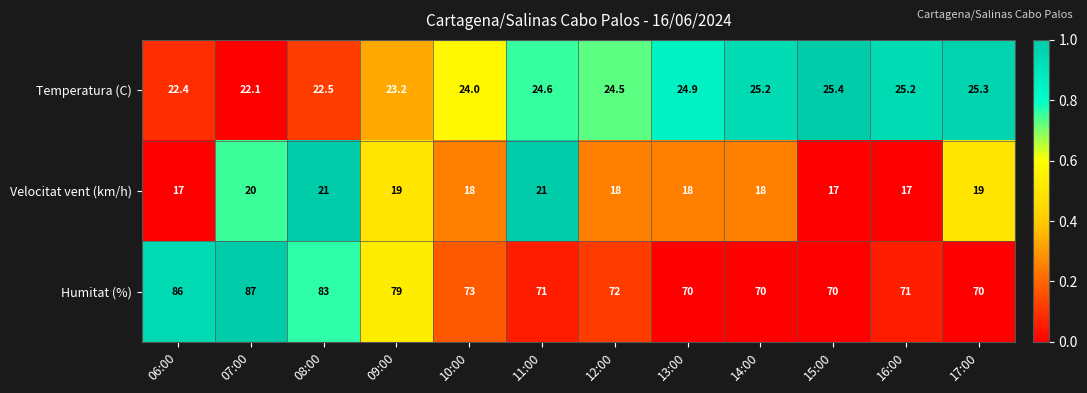

How many data points does each series have?

12